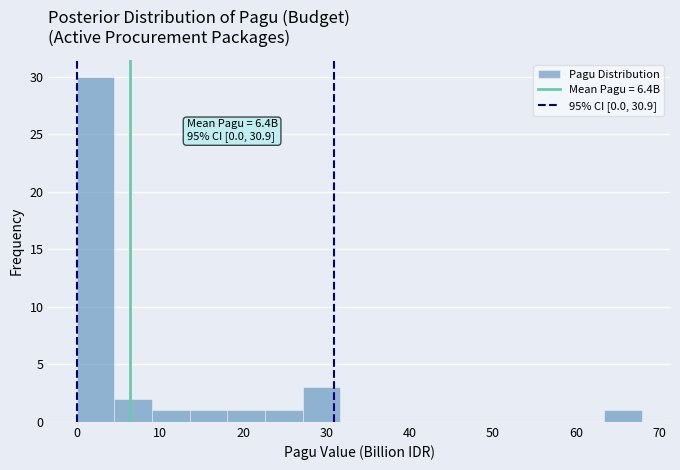

Which range on the x-axis has the tallest bar?

0 to 5